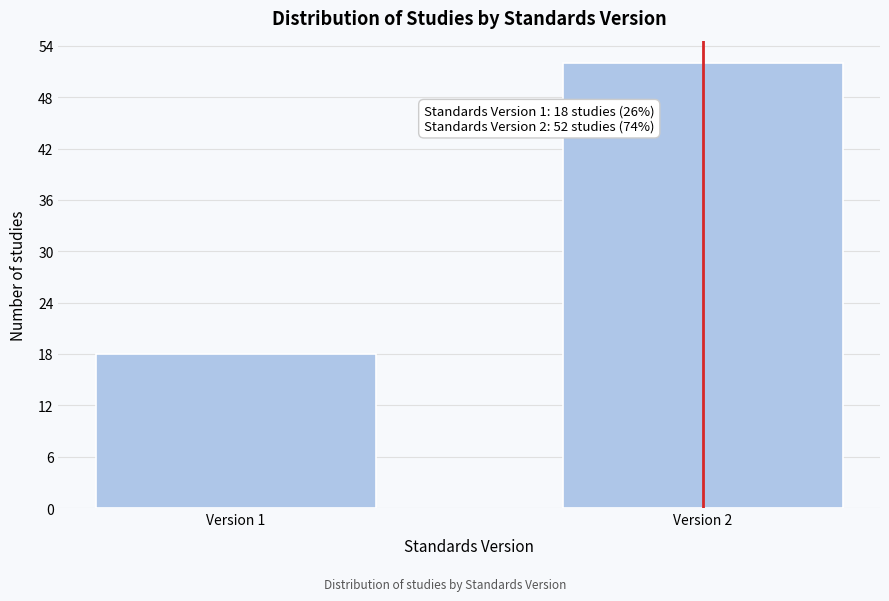

Reading left to right, list all the values displayed in this chart.

Version 1=18	Version 2=52